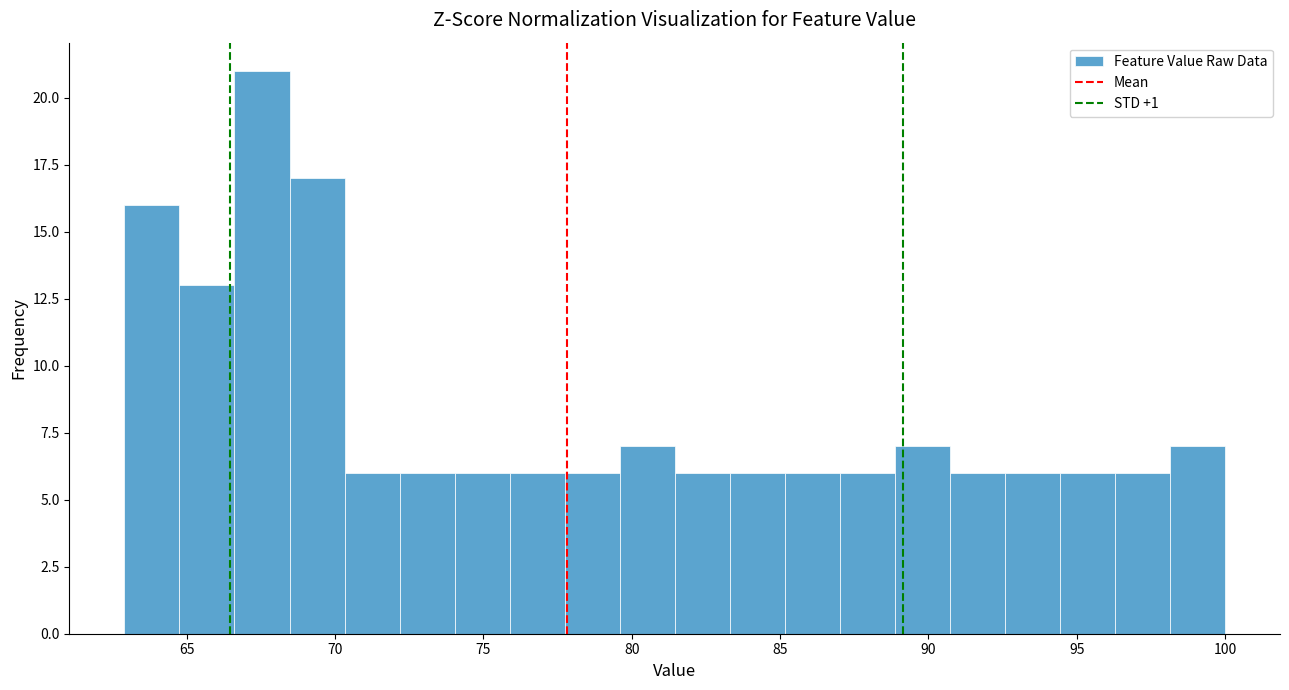

Read against the x-axis, roughly where is the centre of the tallest bar?

67.5